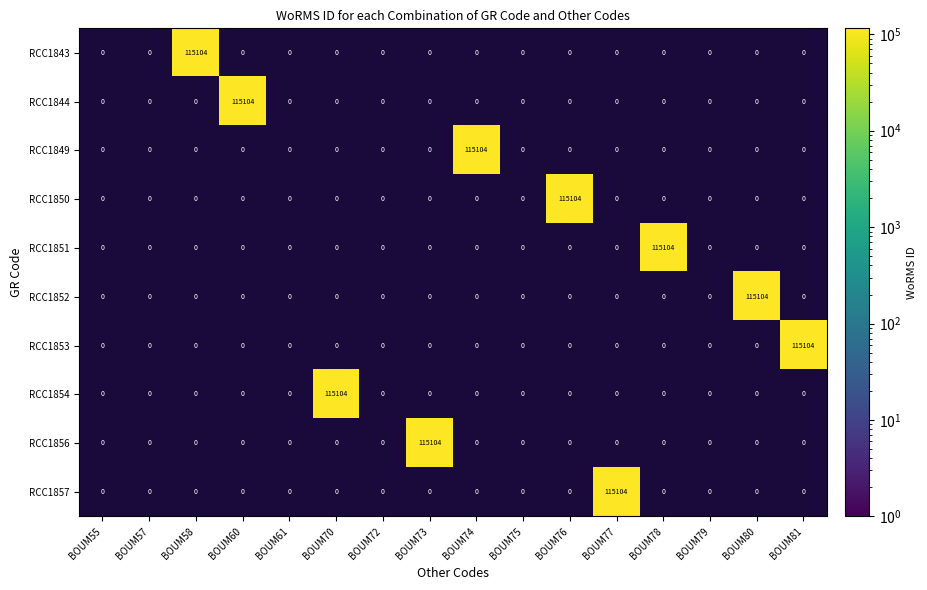

What is the sum of all RCC1852 values?

115104